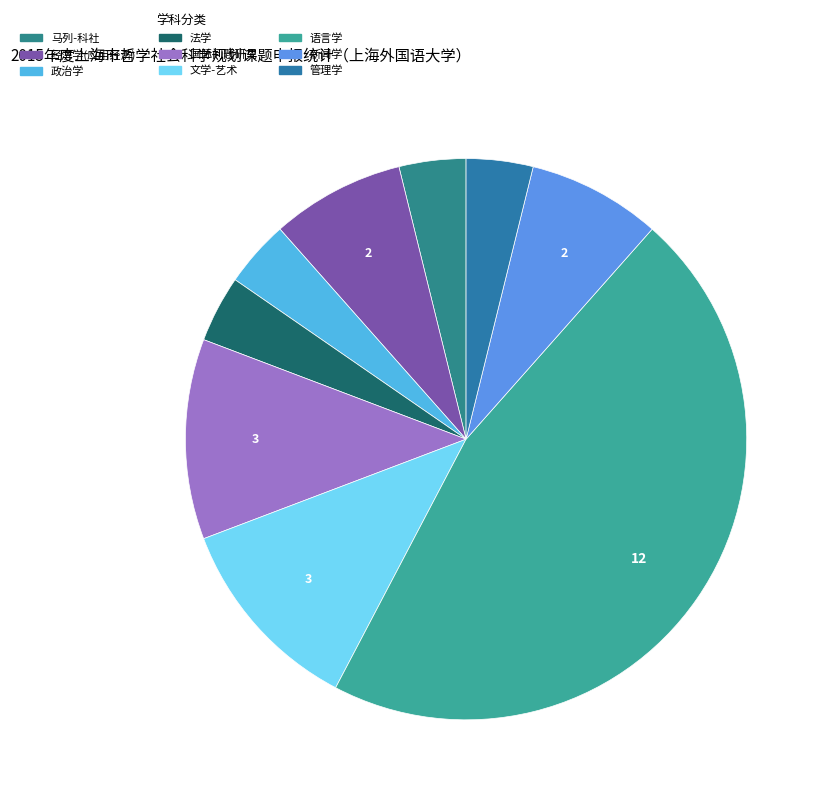

Which slice is the largest?

语言学